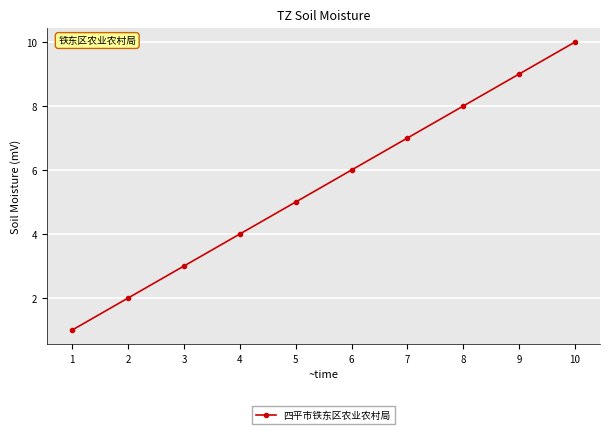

What is the minimum value shown in the chart?

1